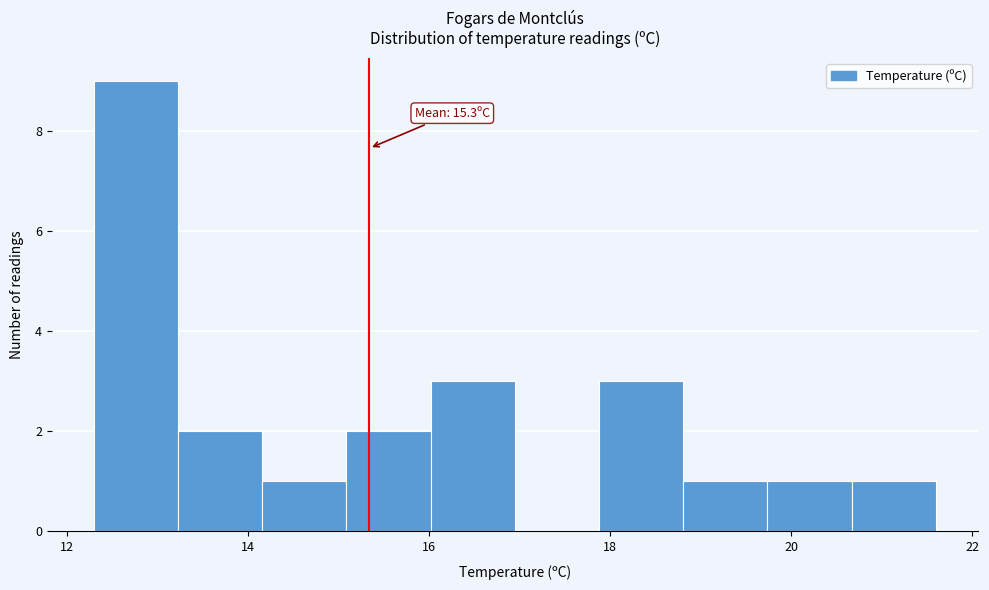

Over which range of the x-axis is the bar tallest?

12.4 to 13.2